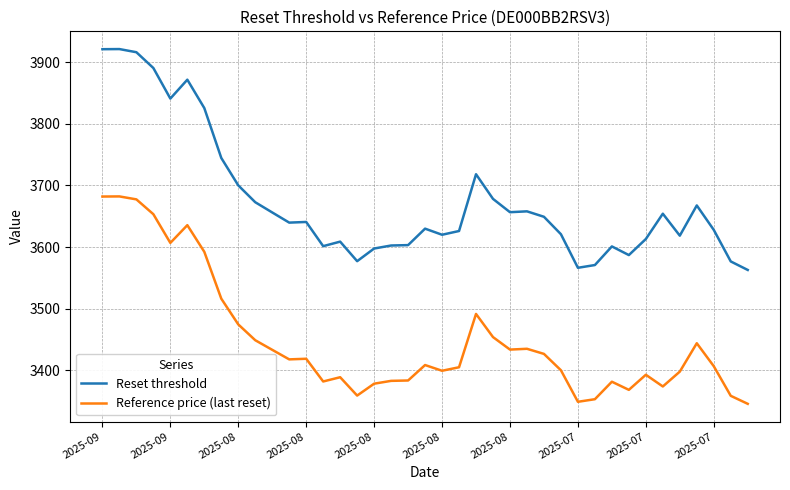

Which series has the largest total across all categories?

Reset threshold